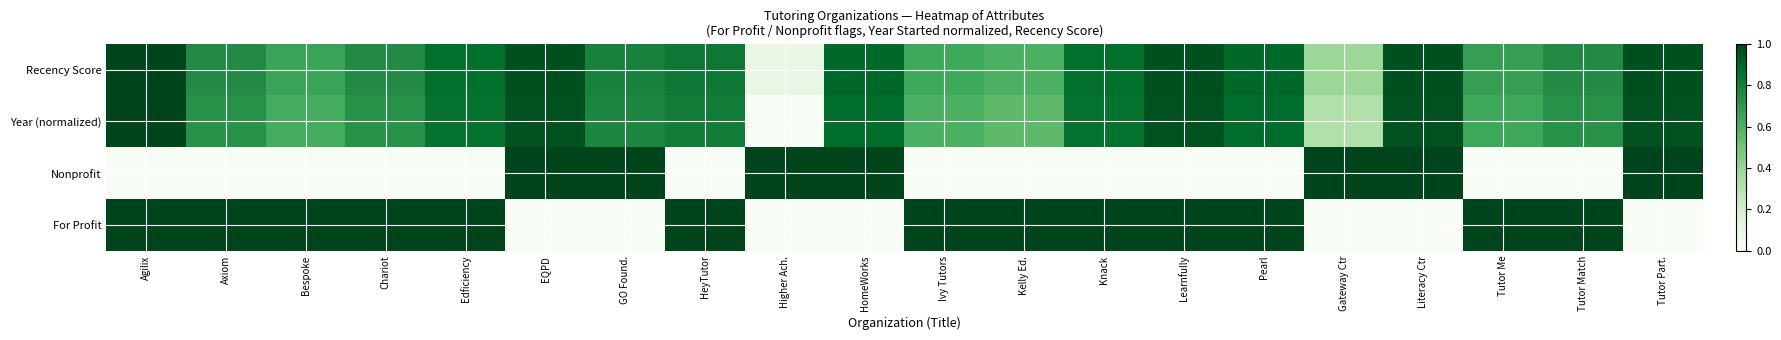

At Tutor Part., list the series in order from smallest to largest.

For Profit, Year (normalized), Recency Score, Nonprofit